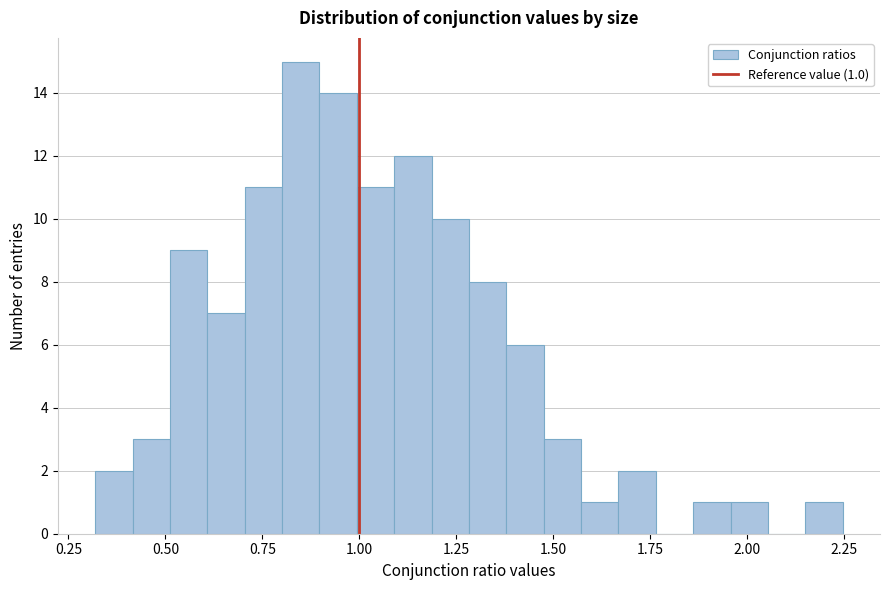

Read against the x-axis, roughly where is the centre of the tallest bar?

0.85